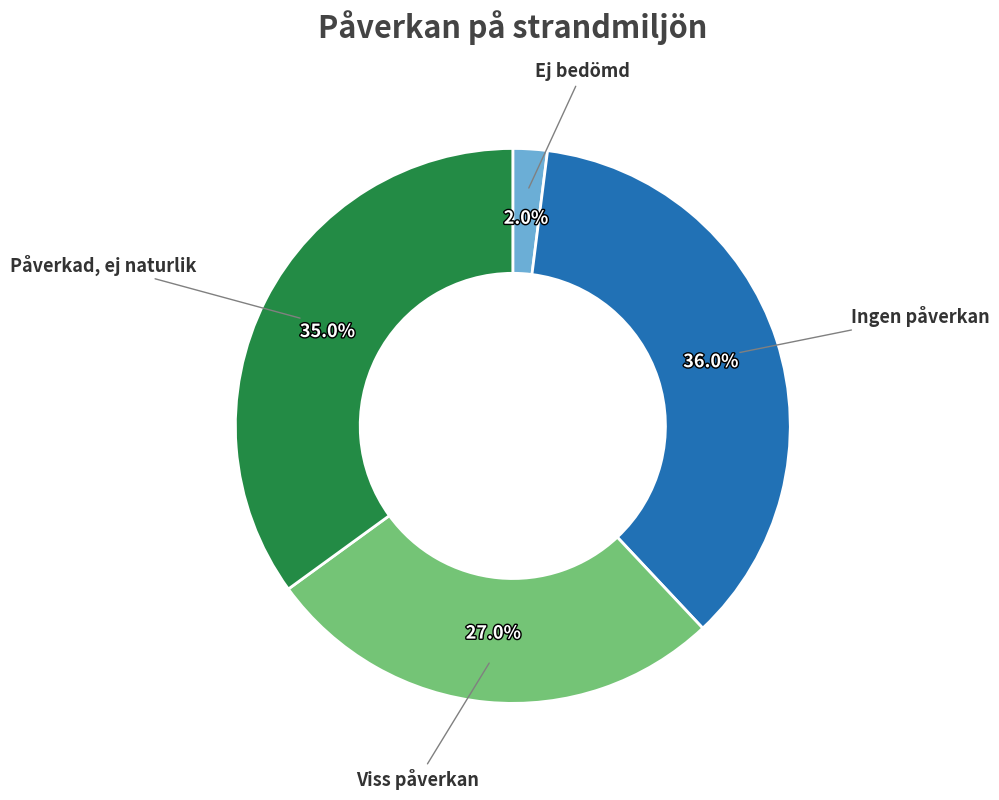

How many segments does this pie chart have?

4